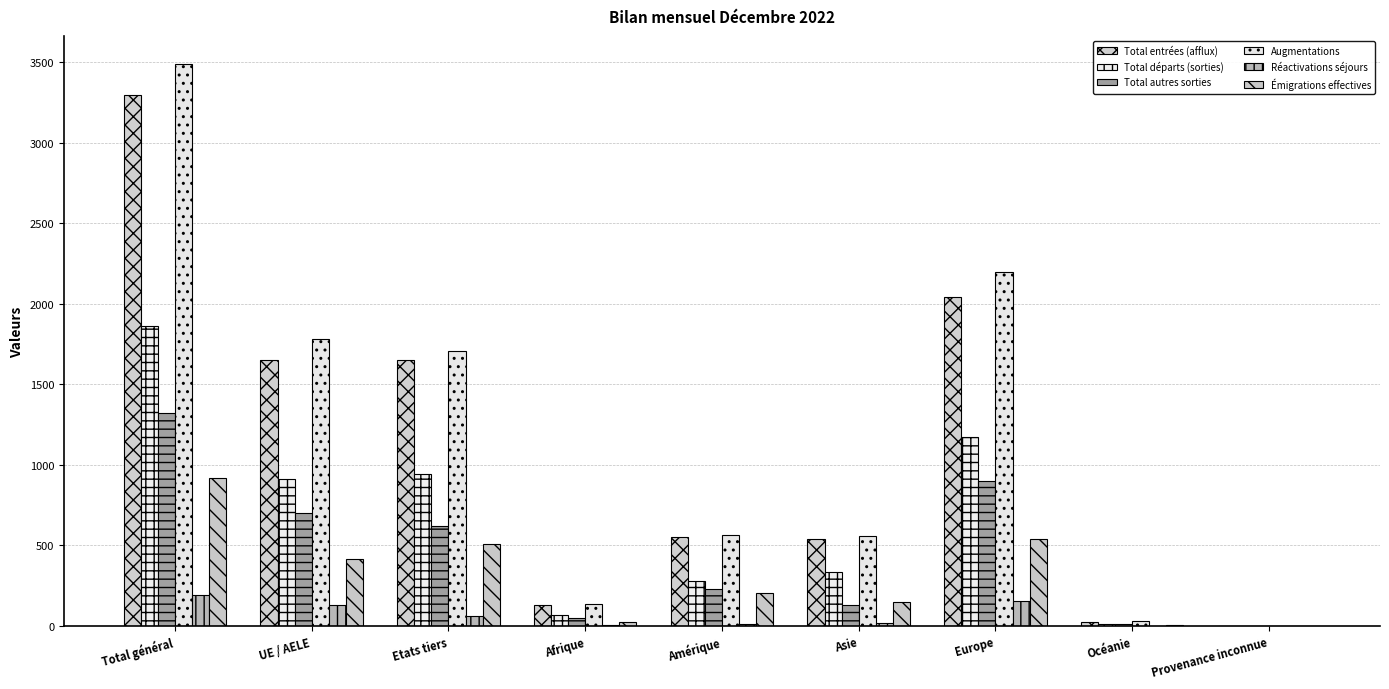

Which category has the highest value in the Total entrées (afflux) series?

Total général